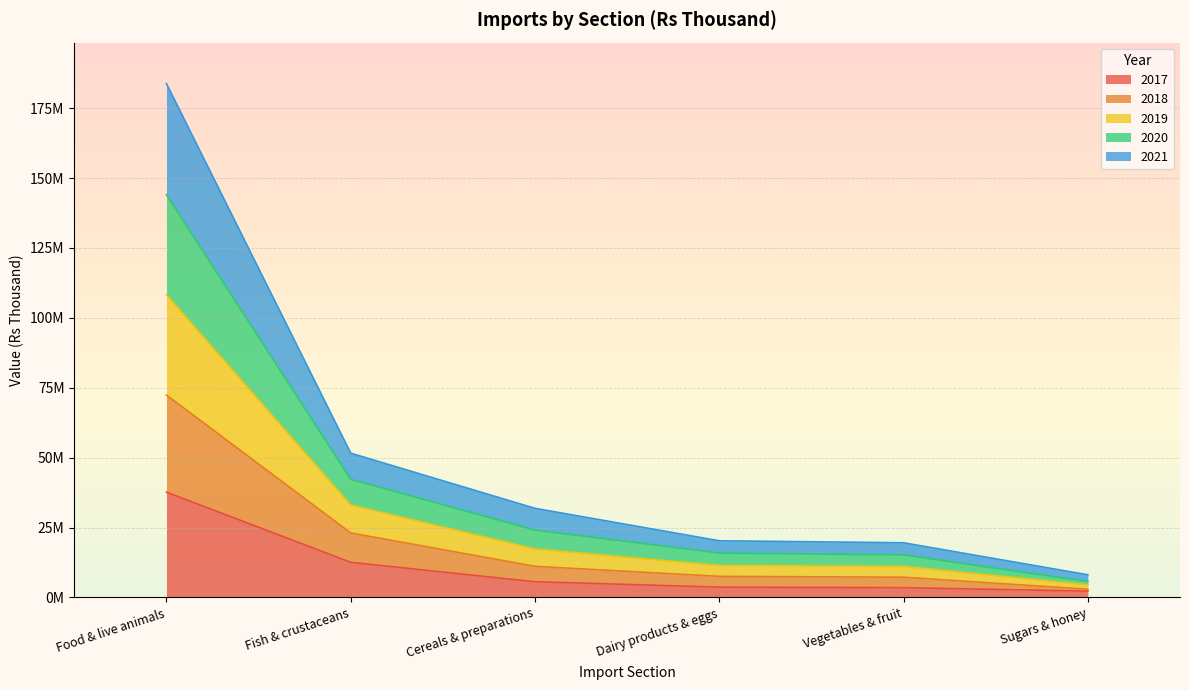

What are all the series names shown in the legend?

2017, 2018, 2019, 2020, 2021